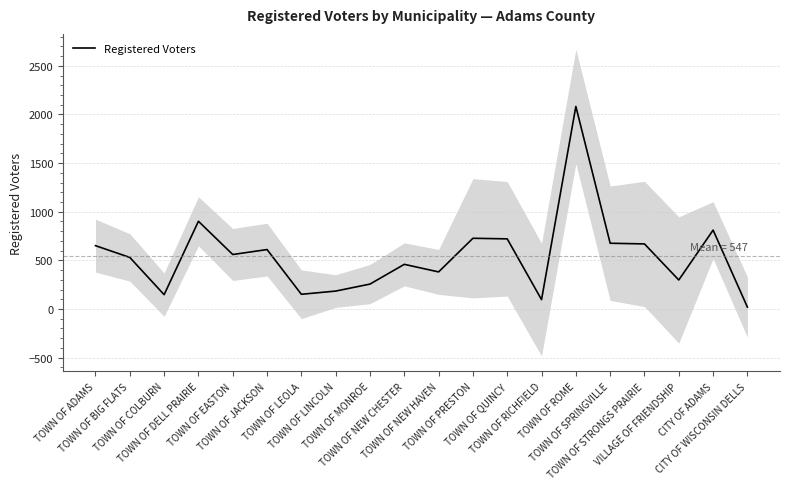

Which label corresponds to the smallest value in the chart?

CITY OF WISCONSIN DELLS